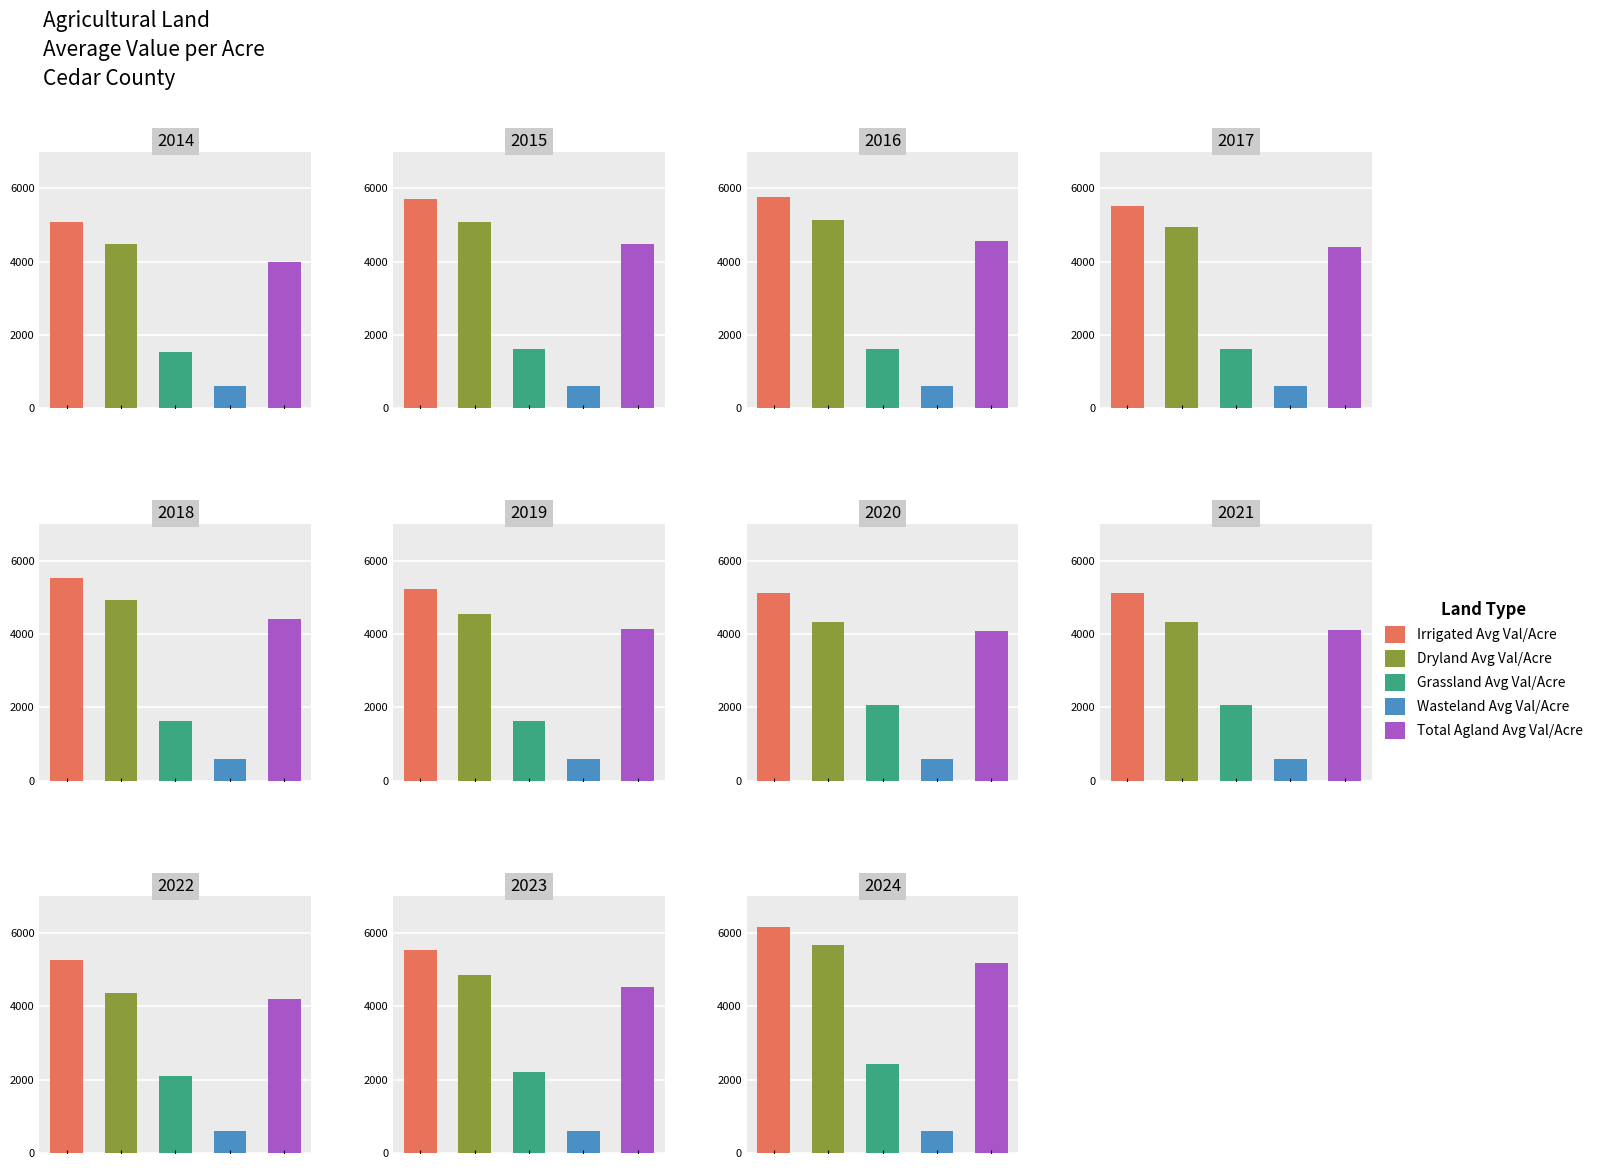

The value of Total Agland Avg Val/Acre at 2 is 4563.4. True or false?

True